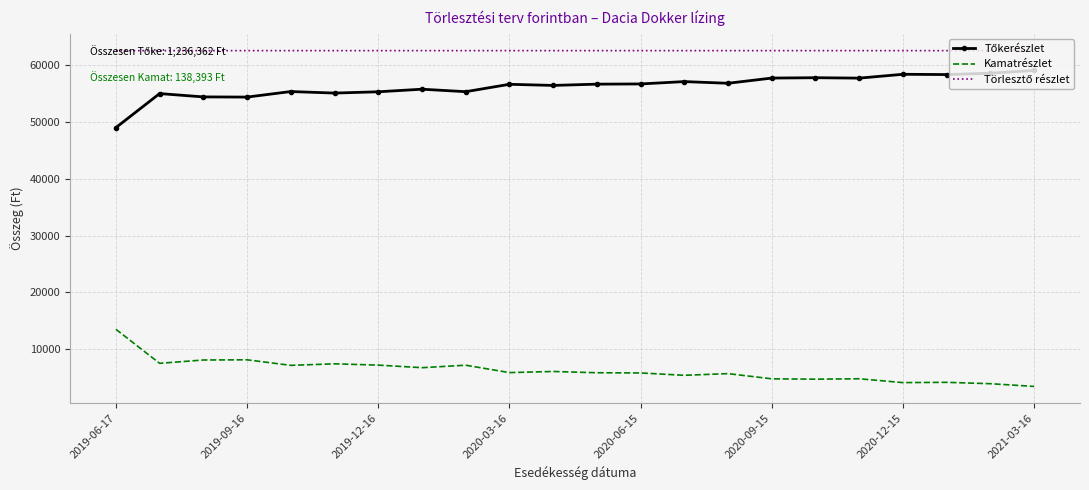

What is the lowest value of the Kamatrészlet series?

3485